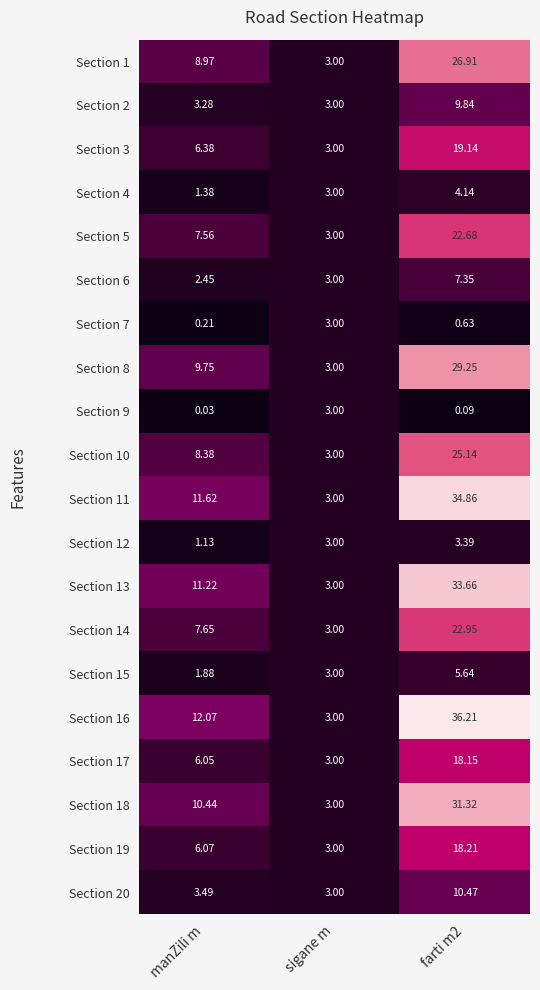

Between manZili m and sigane m, which series saw the biggest shift?

Section 16